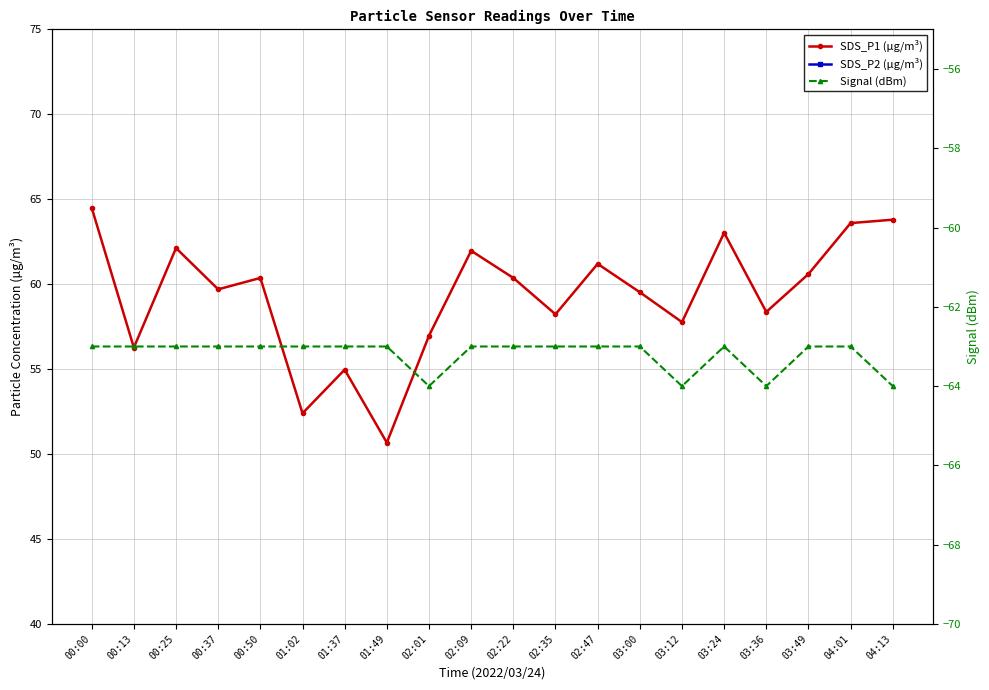

Reading left to right, extract all data points from this chart.

SDS_P1 (µg/m³): 64.5	56.3	62.1	59.7	60.4	52.4	55.0	50.7	57.0	62.0	60.4	58.2	61.2	59.5	57.8	63.0	58.4	60.6	63.6	63.8
SDS_P2 (µg/m³): 29.0	27.5	28.2	26.3	26.8	25.8	24.2	25.1	25.3	27.8	26.8	27.1	26.8	28.0	25.5	26.2	27.4	28.2	26.3	27.0
Signal (dBm): -63.0	-63.0	-63.0	-63.0	-63.0	-63.0	-63.0	-63.0	-64.0	-63.0	-63.0	-63.0	-63.0	-63.0	-64.0	-63.0	-64.0	-63.0	-63.0	-64.0